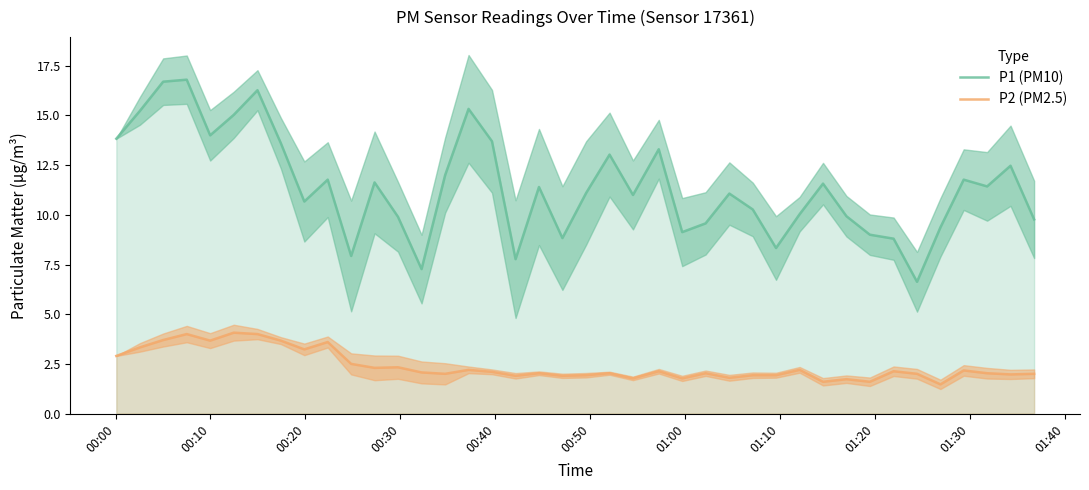

What is the minimum value for P1 (PM10)?

6.6